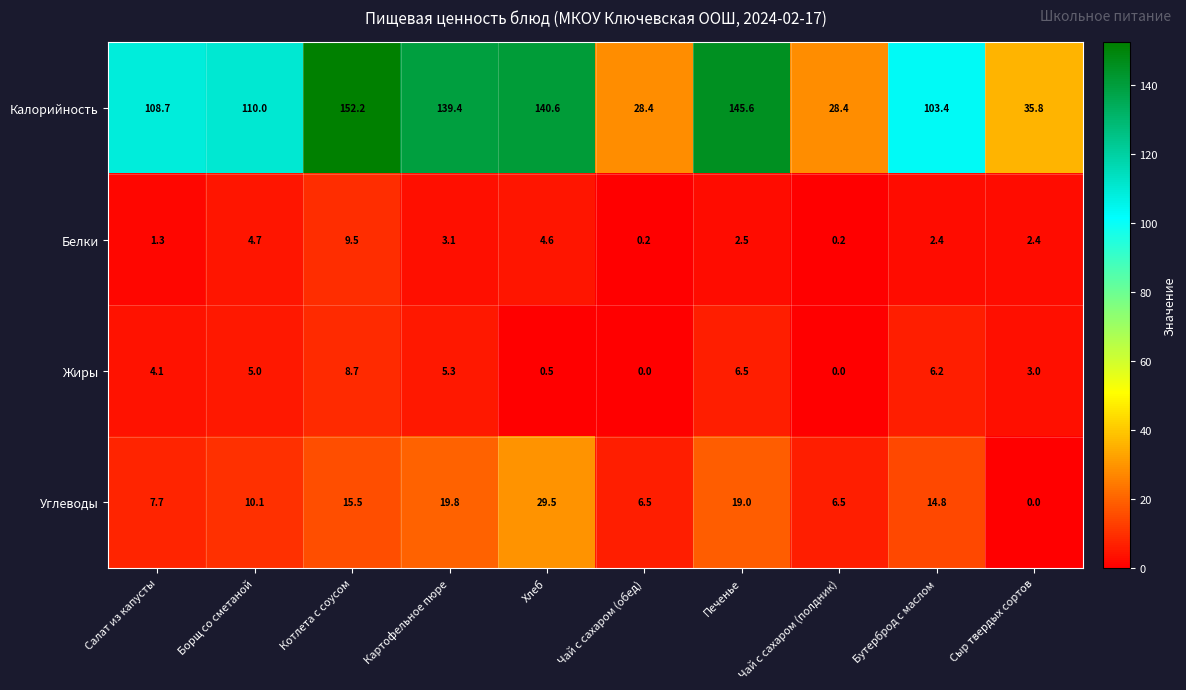

What is the approximate value of Белки at Сыр твердых сортов?

2.4